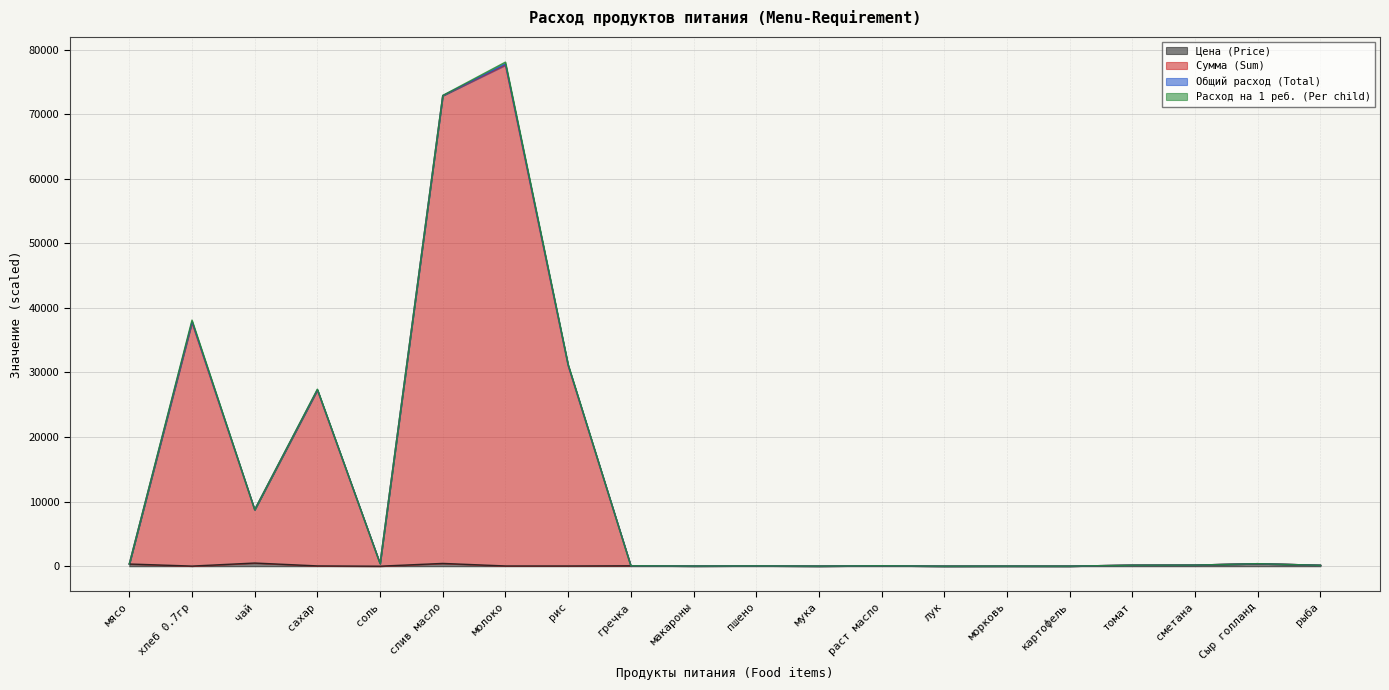

What is the label of the 11th point from the right?

макароны